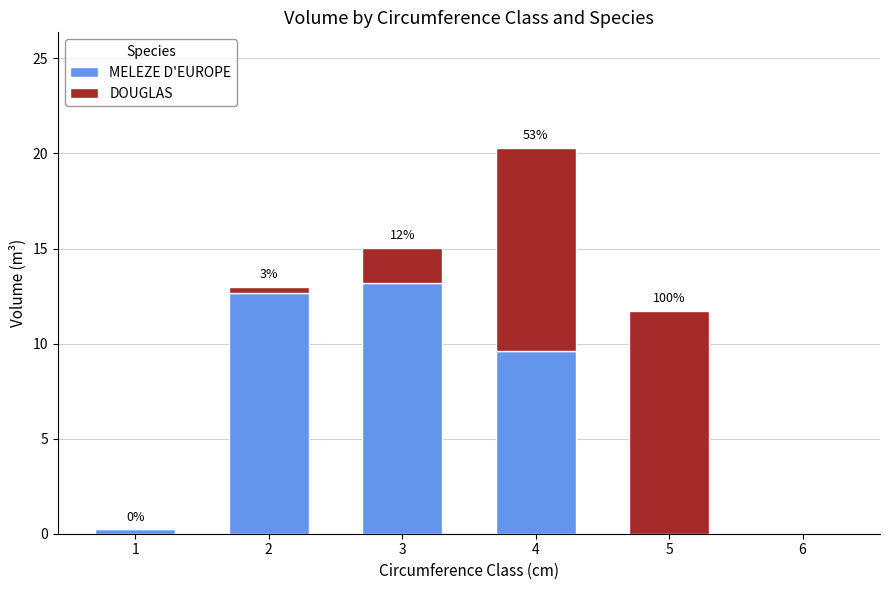

What is the sum of all MELEZE D'EUROPE values?

35.7